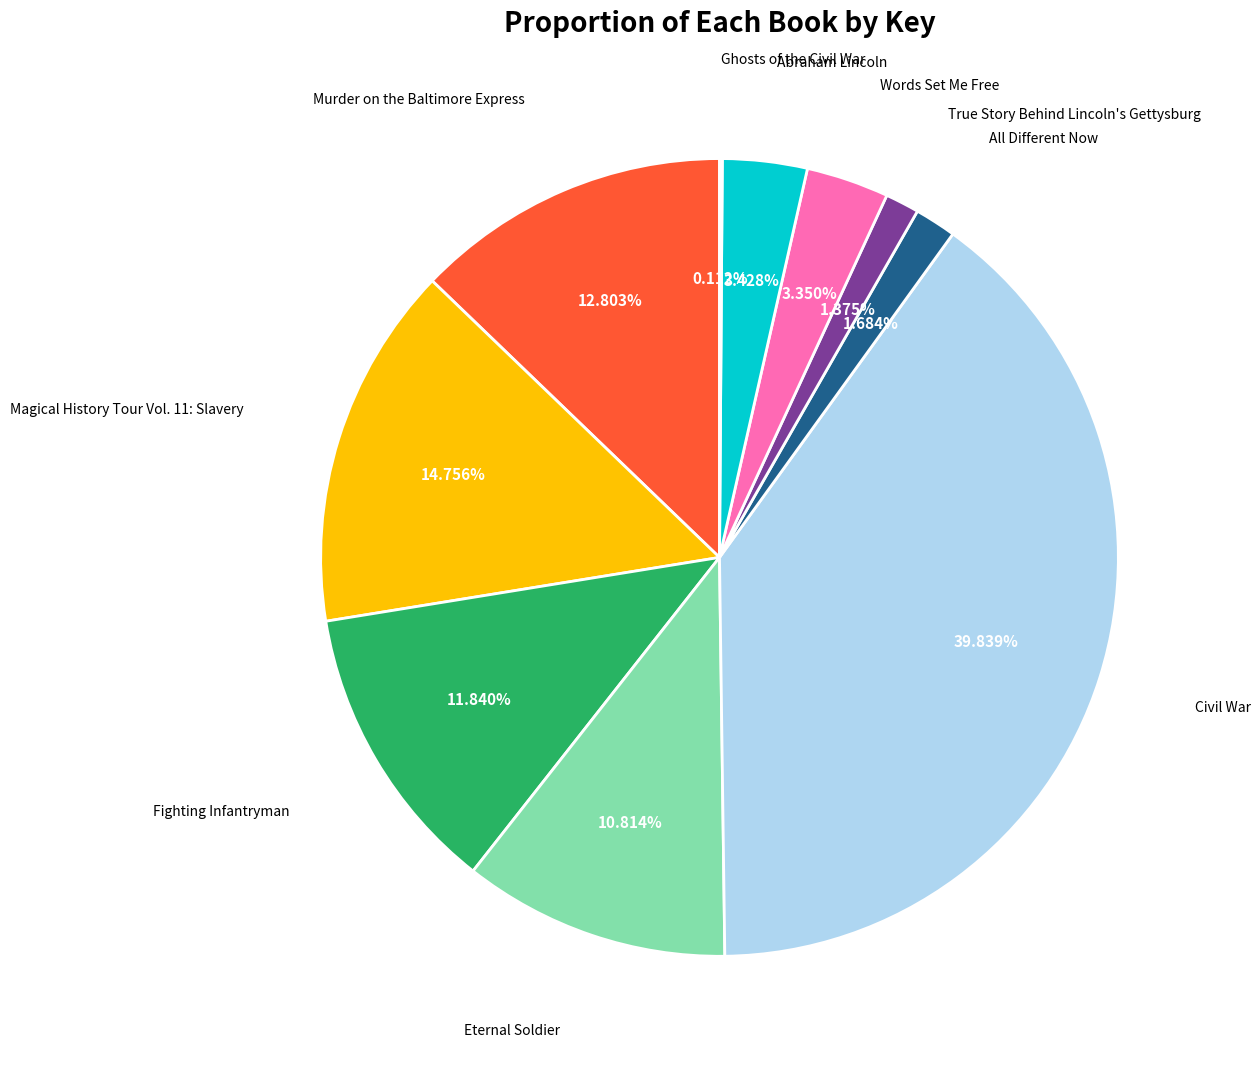

Is Murder on the Baltimore Express the majority of the pie?

No